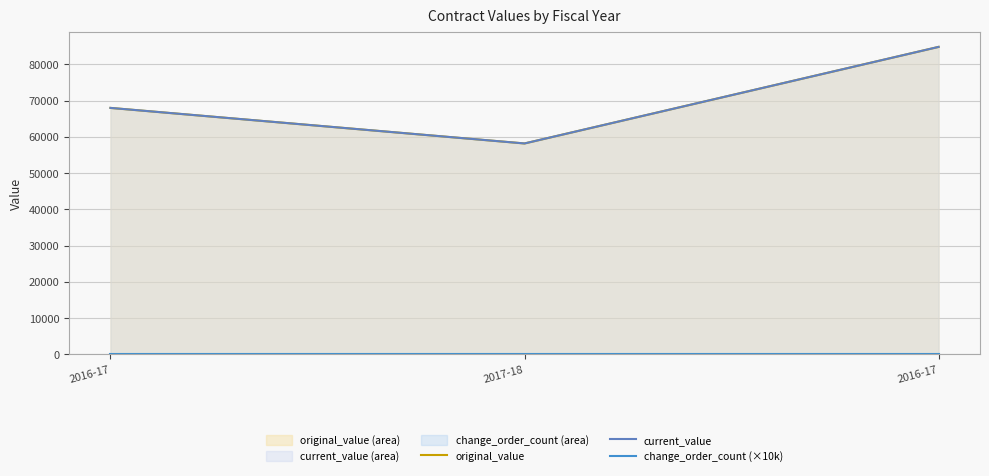

The value of change_order_count (×10k) at 2016-17 is 0.0. True or false?

True